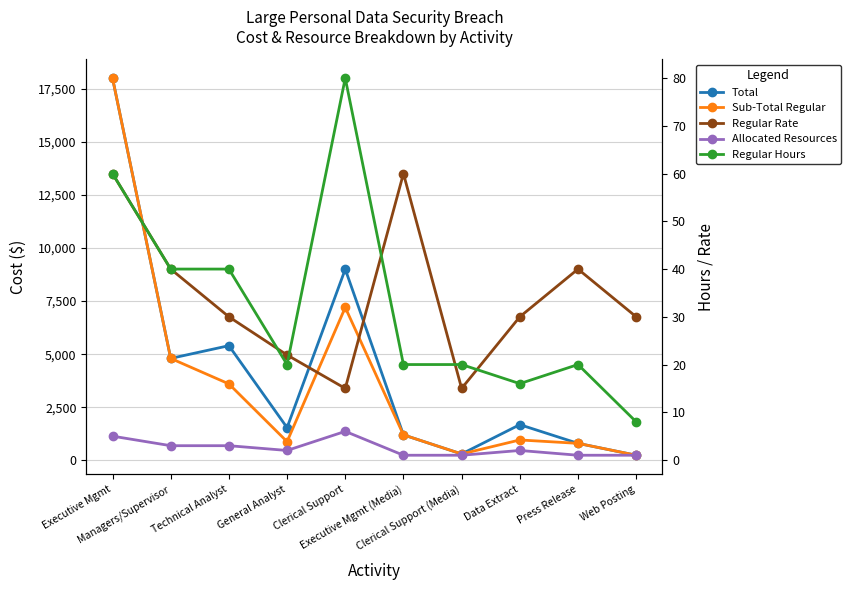

True or false: Regular Rate and Regular Hours intersect in this chart.

True